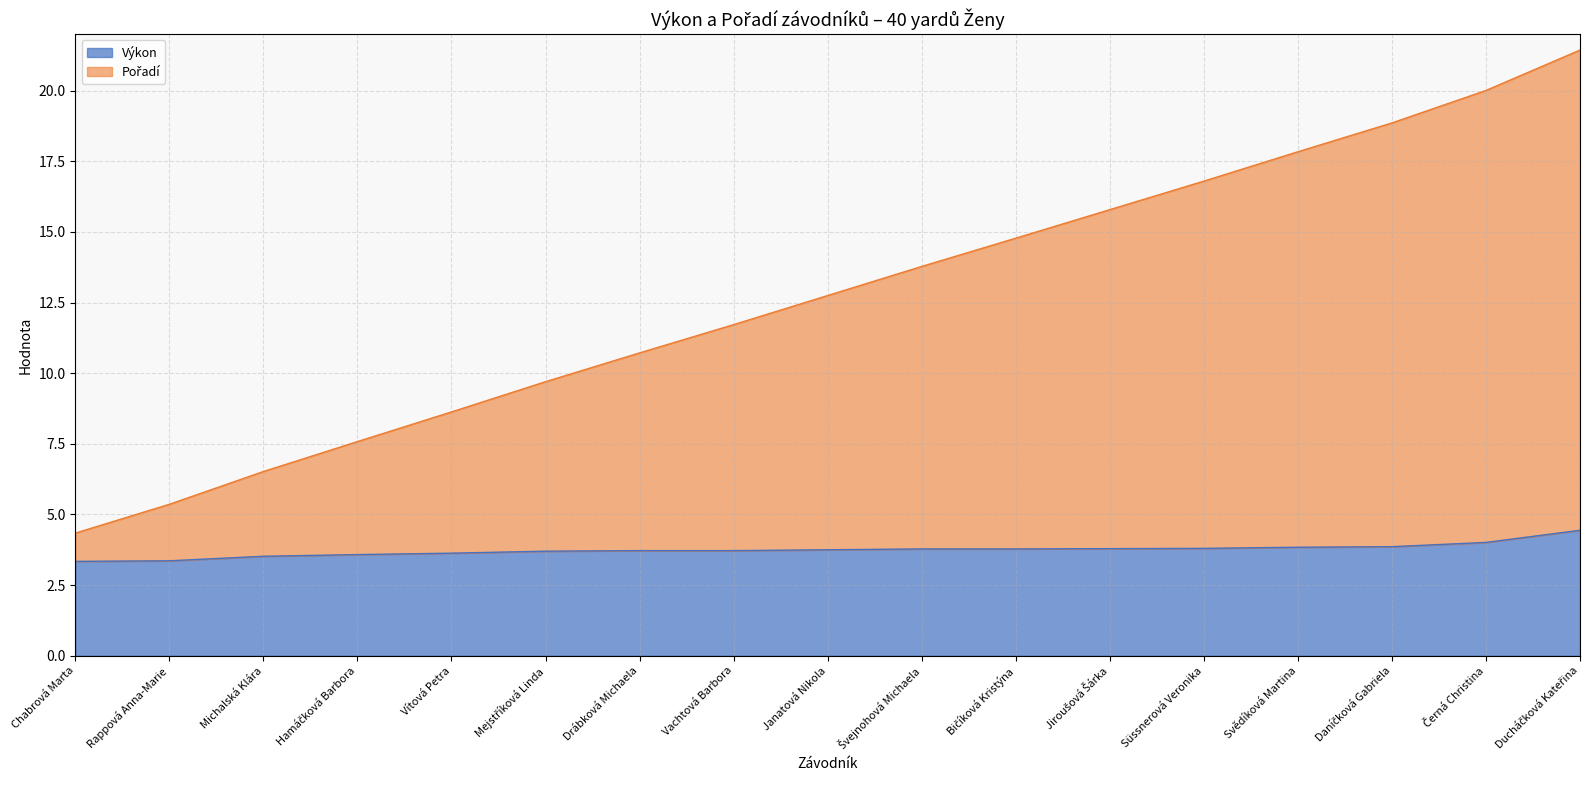

What is the value of the Výkon point at the 2nd from the left?

3.4